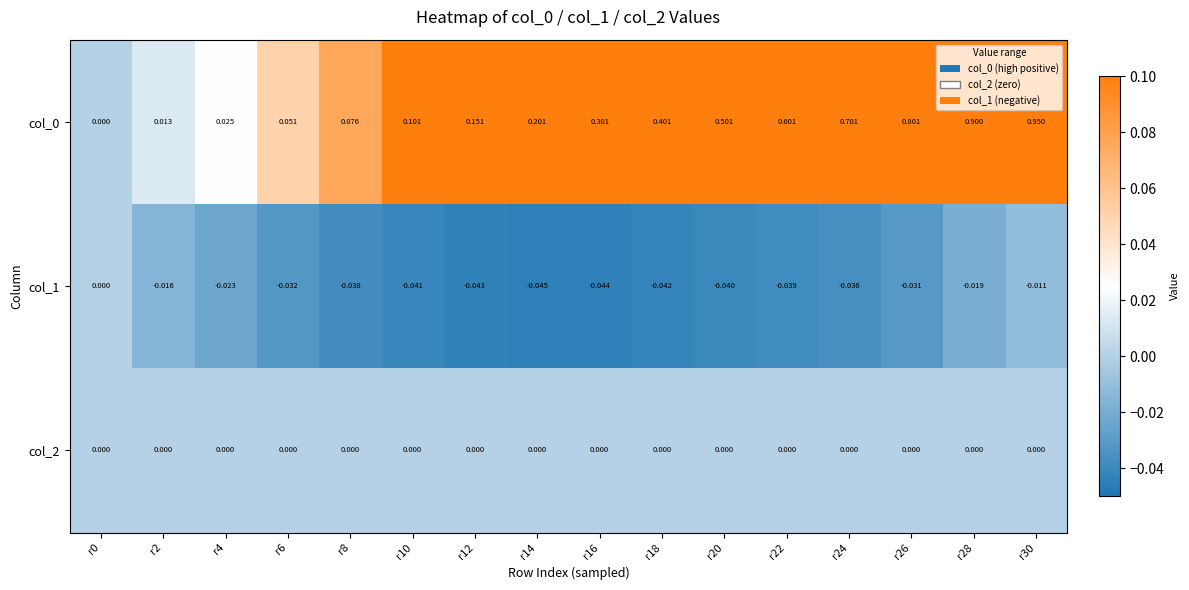

What is the total value across all series at r28?

0.9